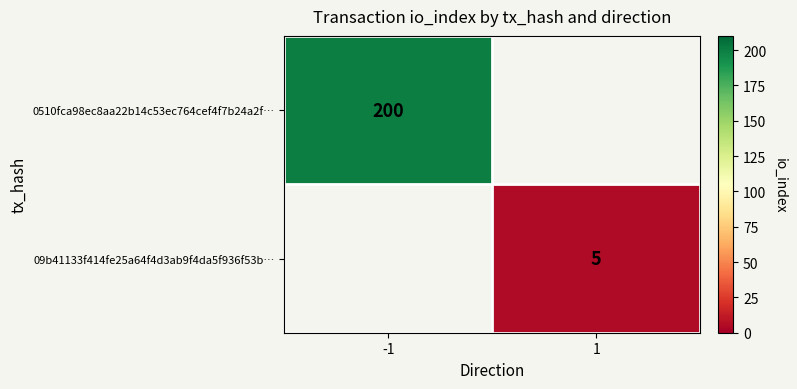

Is the value of 0510fca98ec8aa22b14c53ec764cef4f7b24a2f… at -1 greater than the value of 09b41133f414fe25a64f4d3ab9f4da5f936f53b… at 1?

Yes